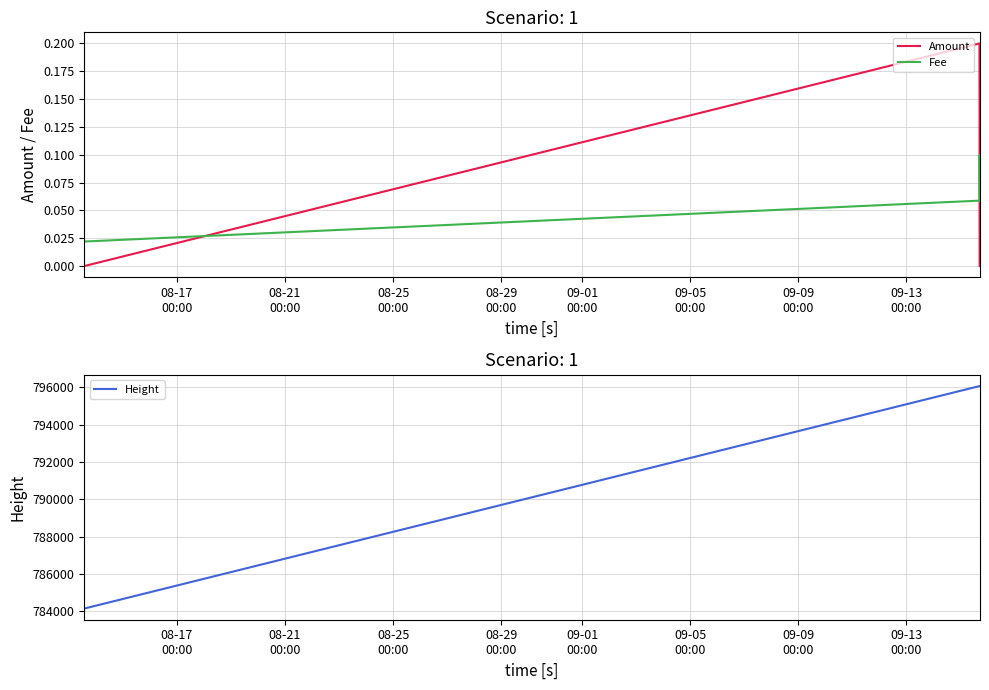

What is the highest value of the Height series?

796076